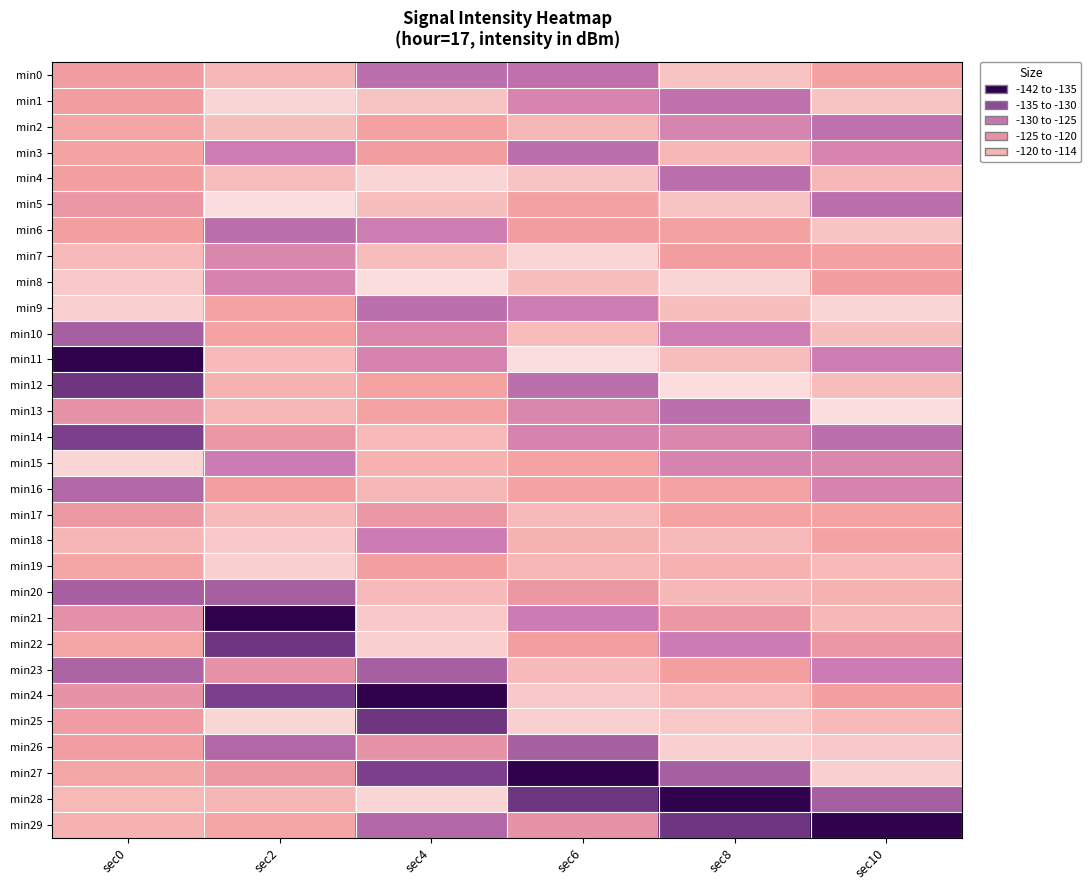

Which has a higher value, sec4 or sec8?

sec8